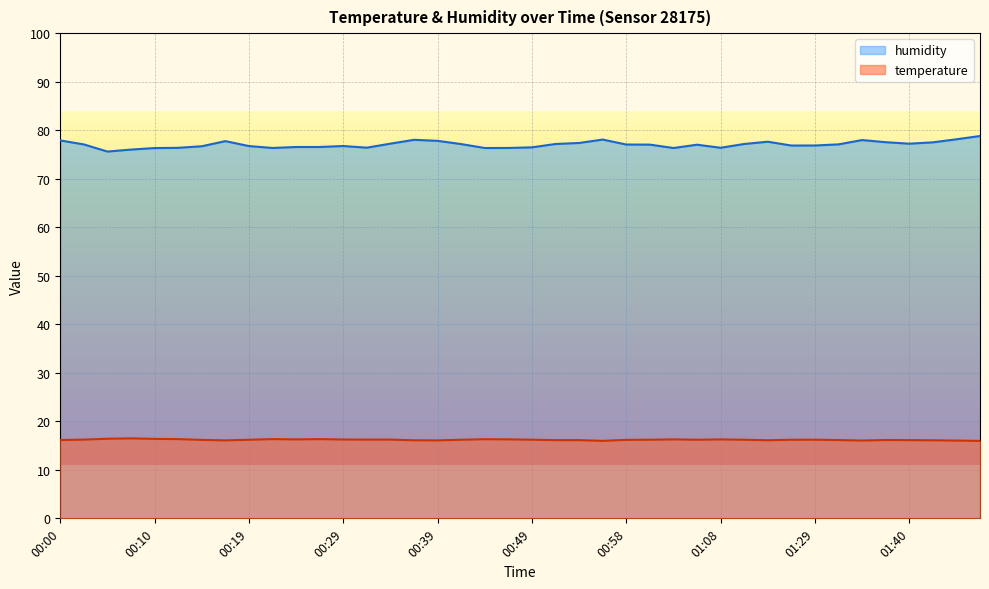

Rank the series by their maximum value, from highest to lowest.

humidity, temperature